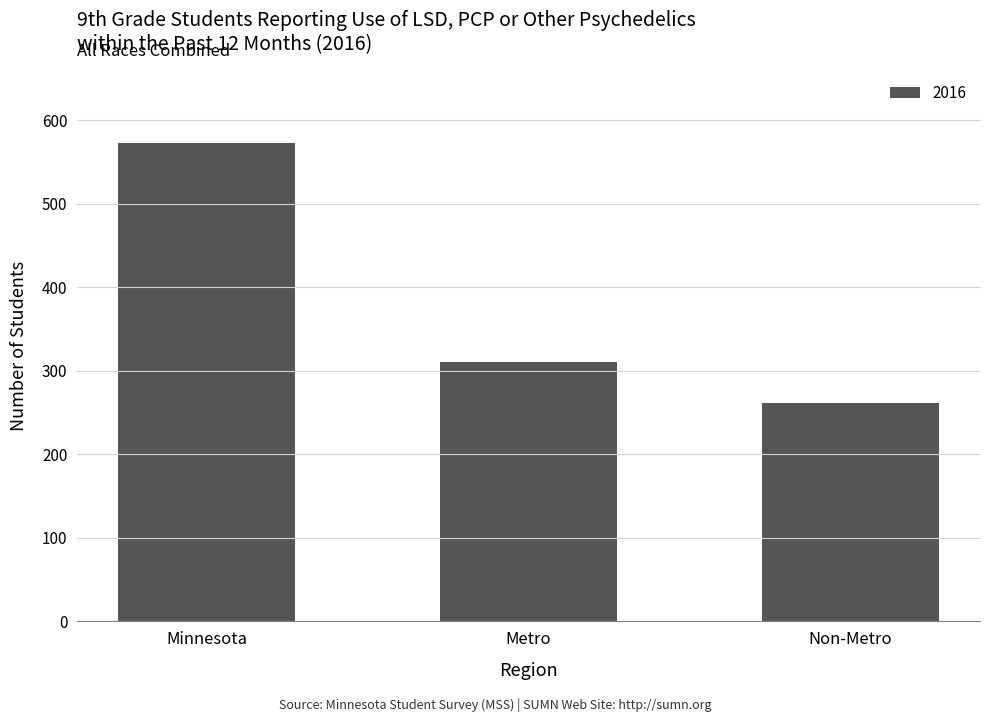

What is the change in value from Minnesota to Non-Metro?

-311